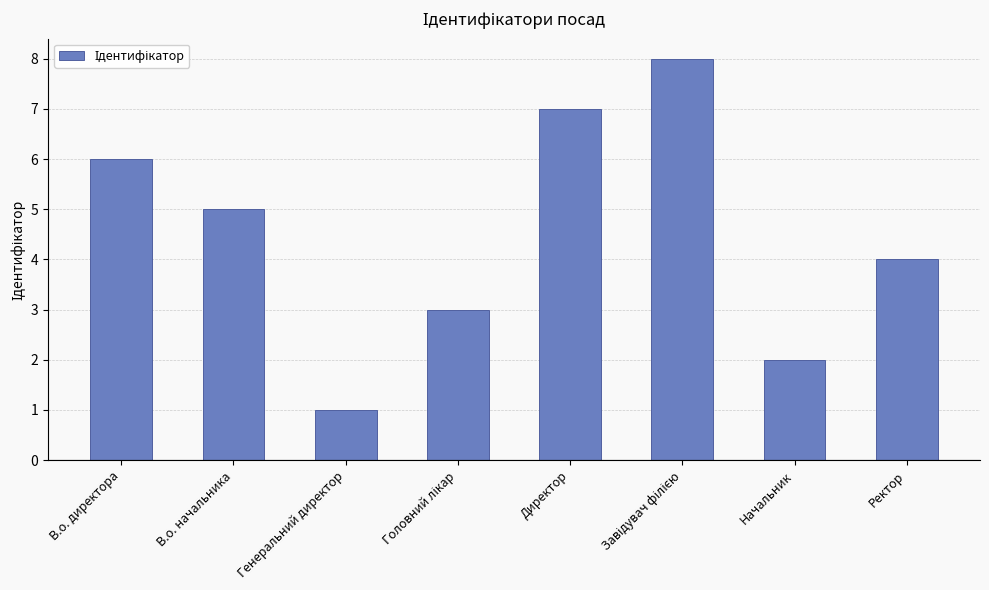

What is the greatest value displayed?

8